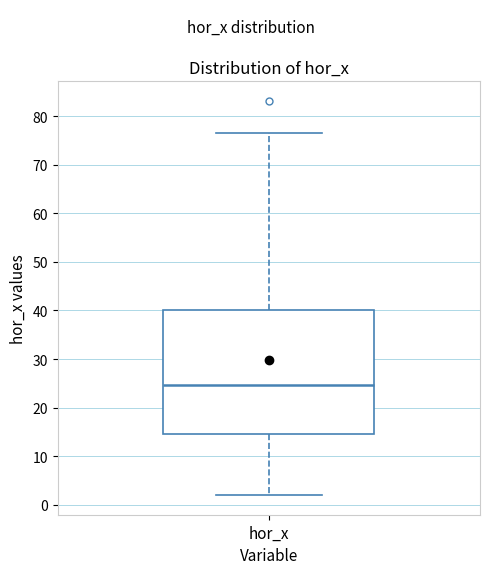

Read this box plot against the y-axis: the position of the median line, the range covered by the box, and the ends of both whiskers. The values are not printed on the chart, so give them approximately, as read against the axis.

median 25, box 15 to 40, whiskers 2 to 77